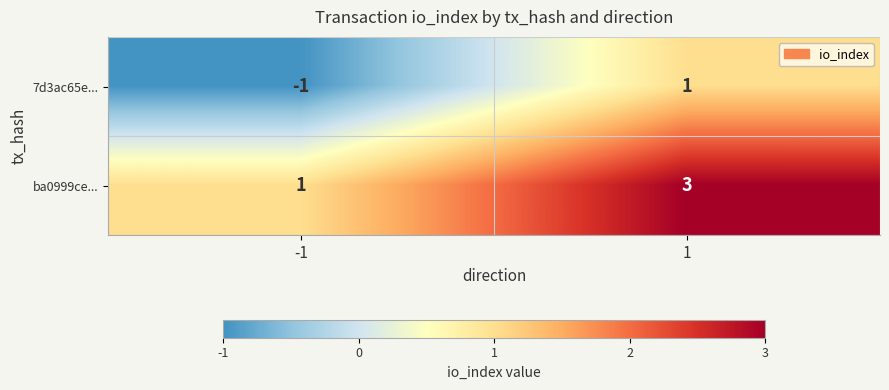

Reading right to left, what are all the values shown in this chart?

7d3ac65e...: 1=1	-1=-1
ba0999ce...: 1=3	-1=1